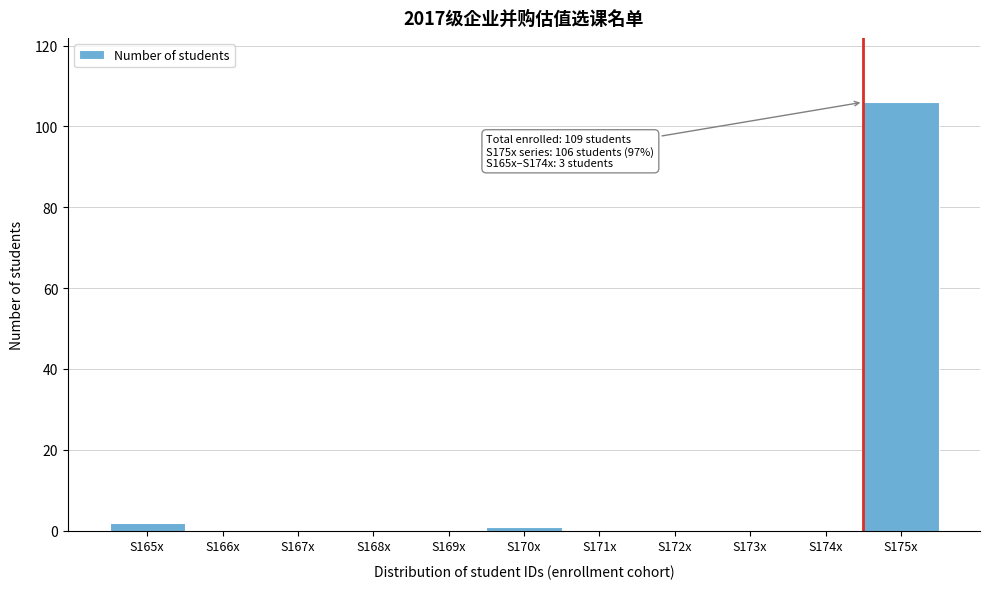

Reading right to left, list all the values displayed in this chart.

S175x=106	S174x=0	S173x=0	S172x=0	S171x=0	S170x=1	S169x=0	S168x=0	S167x=0	S166x=0	S165x=2